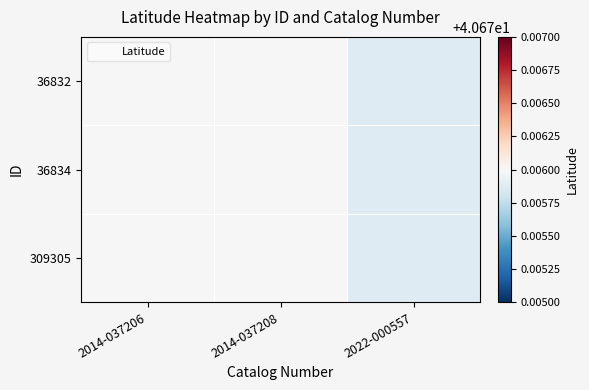

Reading left to right, transcribe all the data shown in this chart.

36832: 2014-037206=40.7	2014-037208=40.7	2022-000557=40.7
36834: 2014-037206=40.7	2014-037208=40.7	2022-000557=40.7
309305: 2014-037206=40.7	2014-037208=40.7	2022-000557=40.7